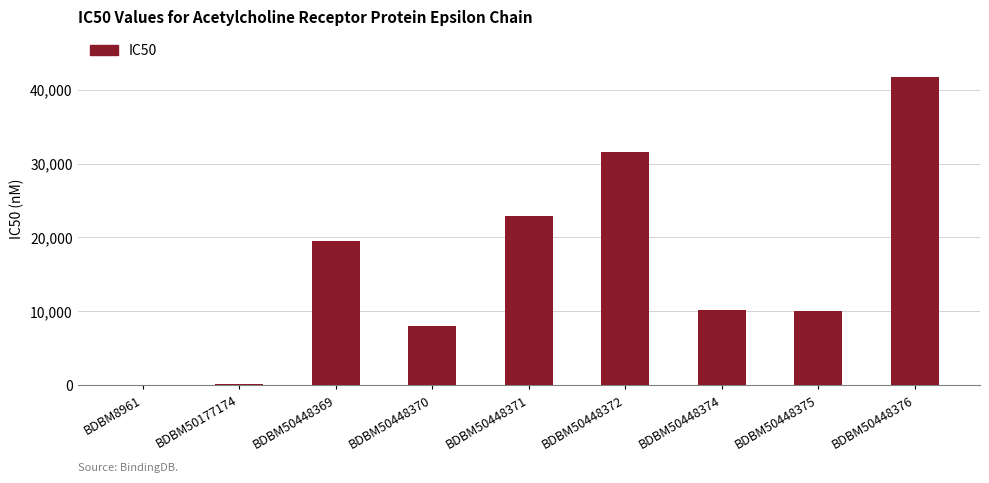

At which category does the chart reach its peak across all series?

BDBM50448376